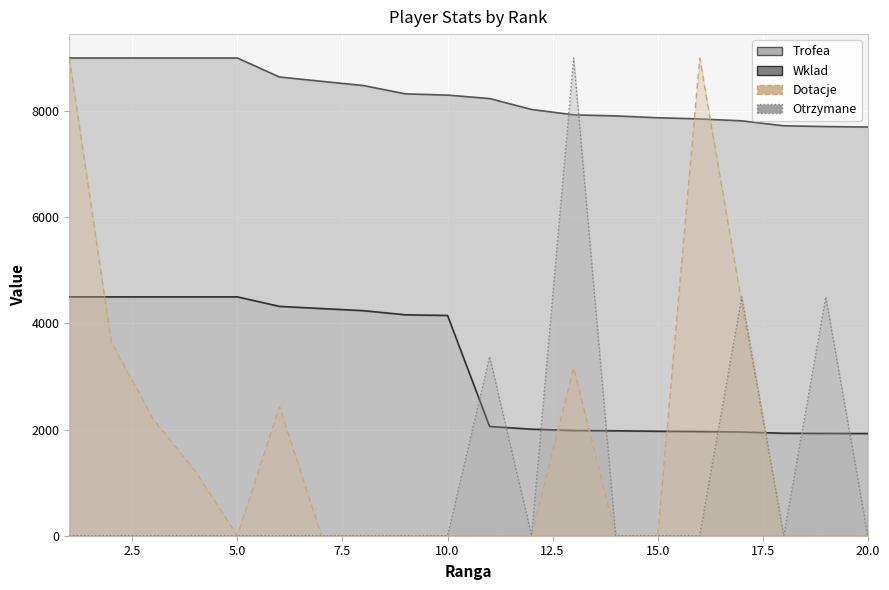

Reading left to right, what are all the values shown in this chart?

Trofea: 9000.0	9000.0	9000.0	9000.0	9000.0	8642.0	8561.0	8481.0	8324.0	8301.0	8236.0	8030.0	7929.0	7909.0	7874.0	7852.0	7816.0	7723.0	7708.0	7700.0
Wklad: 4500.0	4500.0	4500.0	4500.0	4500.0	4321.0	4280.0	4240.0	4162.0	4150.0	2059.0	2007.0	1982.0	1977.0	1968.0	1963.0	1954.0	1930.0	1927.0	1925.0
Dotacje: 9000.0	3648.6	2189.2	1216.2	0.0	2432.4	0.0	0.0	0.0	0.0	0.0	0.0	3162.2	0.0	0.0	9000.0	4378.4	0.0	0.0	0.0
Otrzymane: 0.0	0.0	0.0	0.0	0.0	0.0	0.0	0.0	0.0	0.0	3375.0	0.0	9000.0	0.0	0.0	0.0	4500.0	0.0	4500.0	0.0